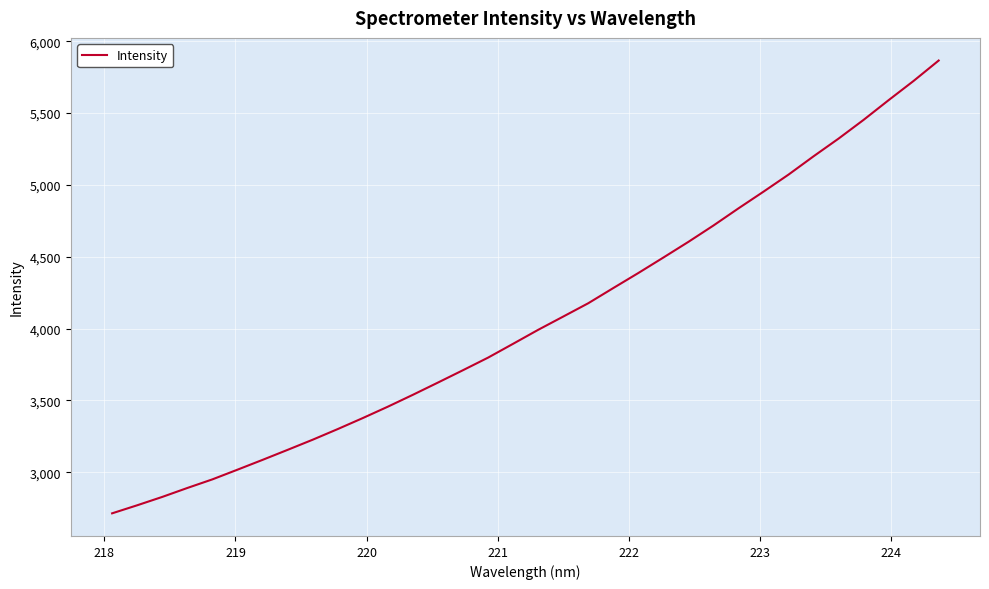

What is the difference between the maximum and minimum values?

3151.2